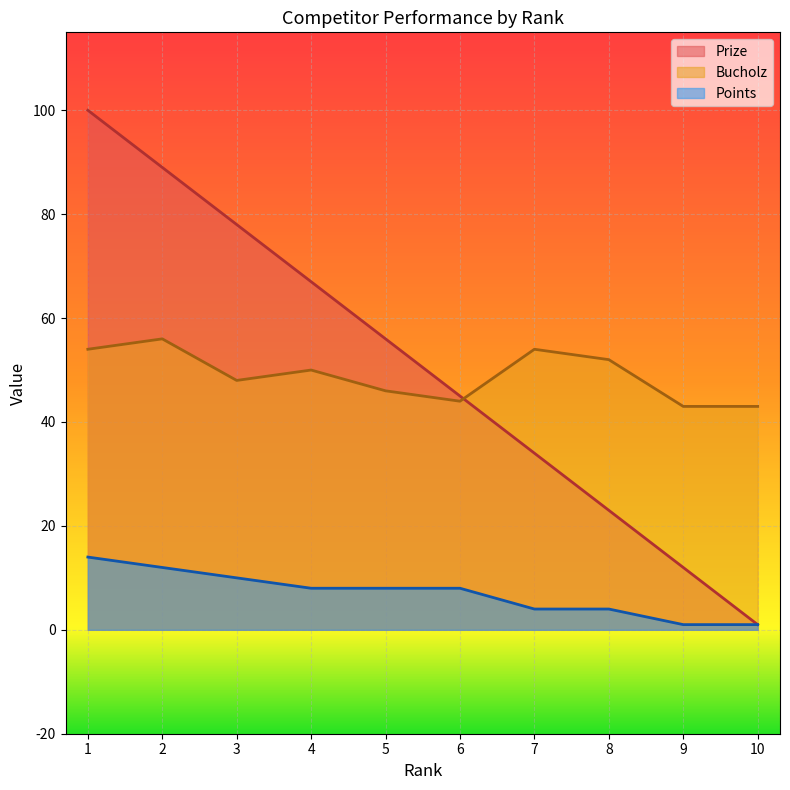

Where does the Prize series first go above 56?

1